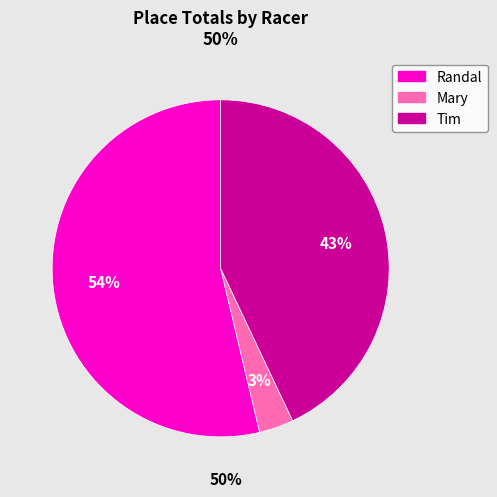

Do Tim and Mary together represent more than half of the pie?

No